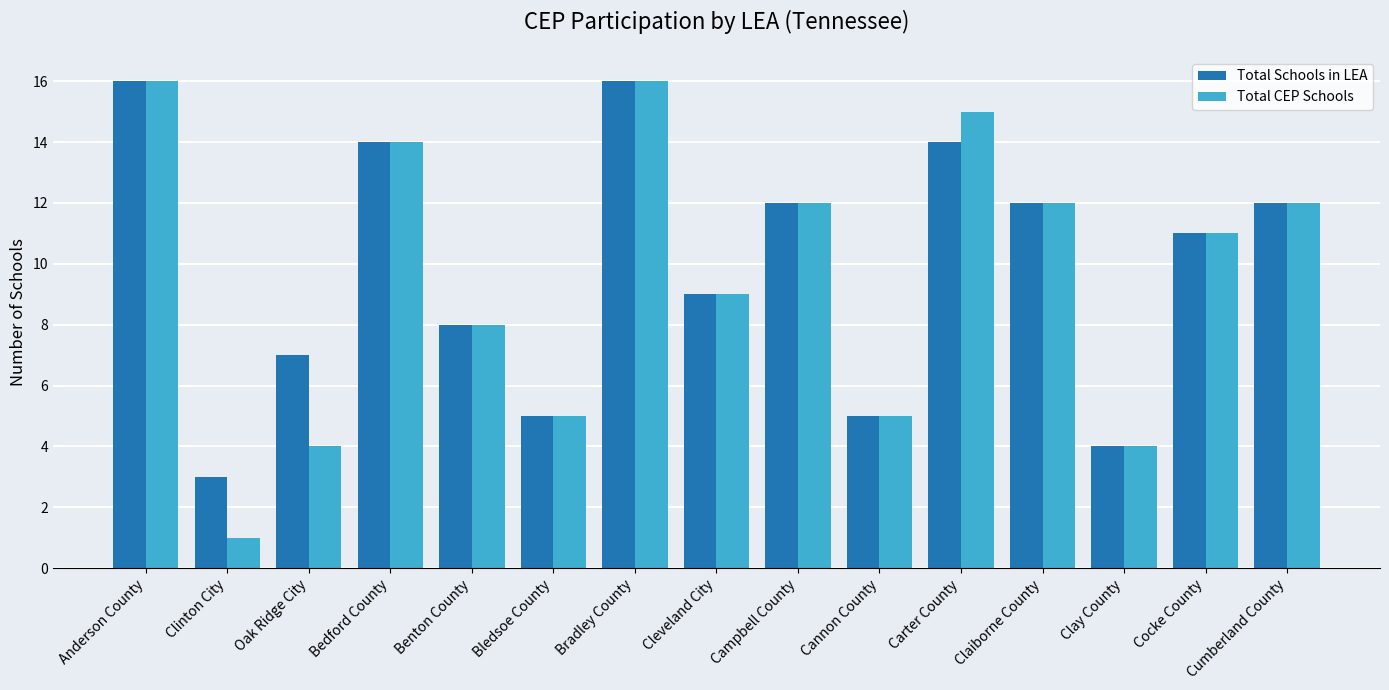

What is the approximate value of Total Schools in LEA at Cumberland County, to the nearest 5?

10